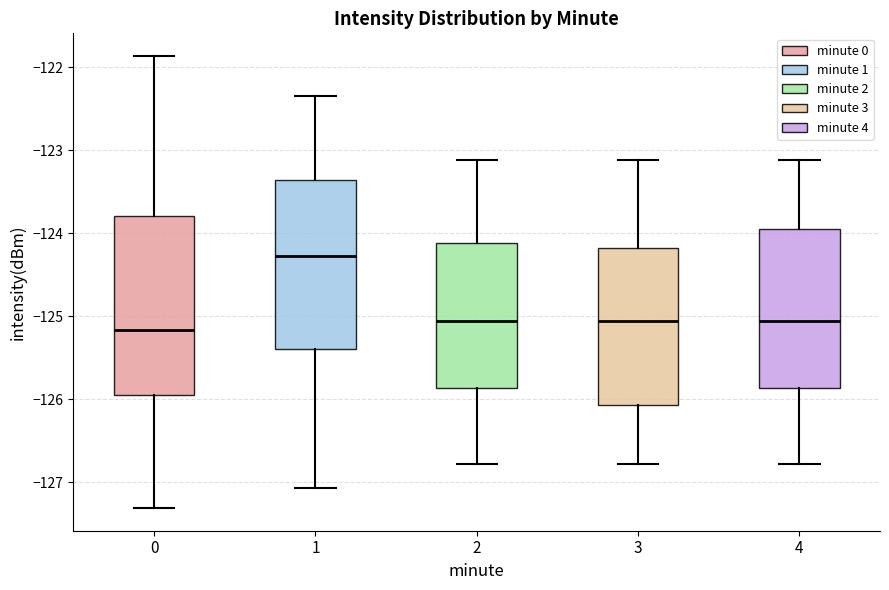

Reading left to right, transcribe this box plot: for each box, give where its median line is, the range the box spans, and where its two whiskers end, as read against the y-axis. The values are not printed on the chart, so give them approximately, as read against the axis.

0: median -125.2, box -125.9 to -123.8, whiskers -127.3 to -121.9
1: median -124.3, box -125.4 to -123.4, whiskers -127.1 to -122.3
2: median -125.0, box -125.9 to -124.1, whiskers -126.8 to -123.1
3: median -125.0, box -126.1 to -124.2, whiskers -126.8 to -123.1
4: median -125.0, box -125.9 to -123.9, whiskers -126.8 to -123.1